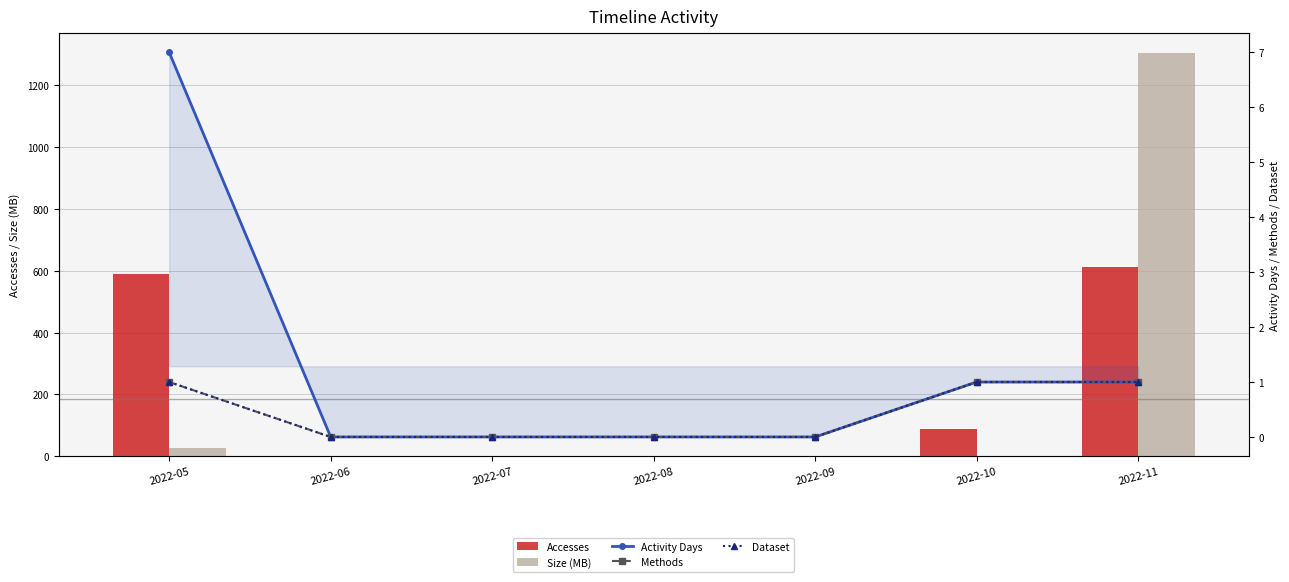

True or false: Size (MB) has a value of 0.0 at 2022-07.

True